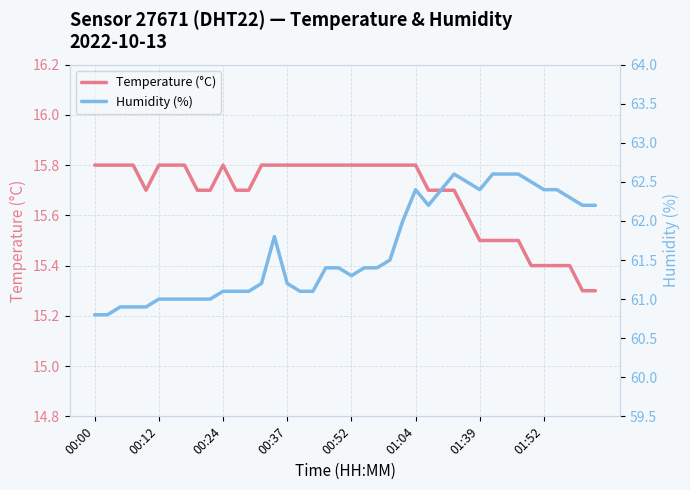

At which category does humidity reach its first local peak?

14